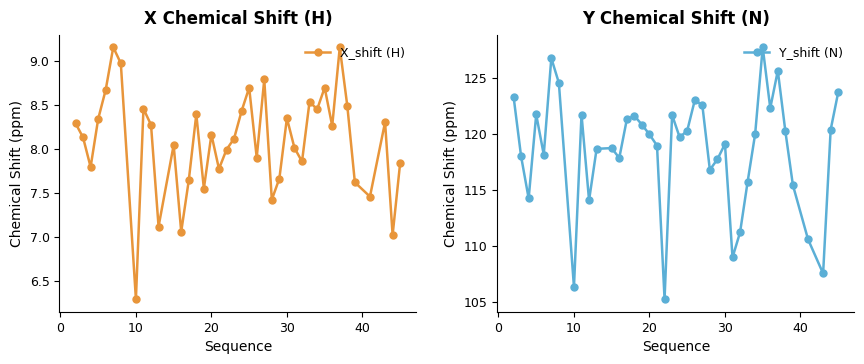

In X_shift (H), how many points are higher than both neighbors (excluding endpoints)?

12